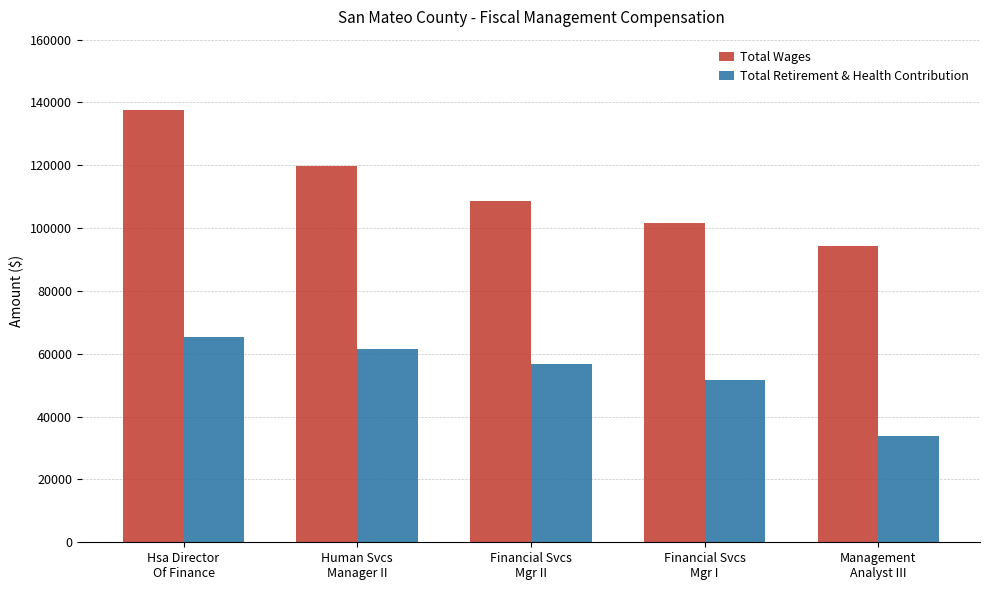

Is the value of Total Wages at Human Svcs
Manager II greater than the value of Total Retirement & Health Contribution at Human Svcs
Manager II?

Yes